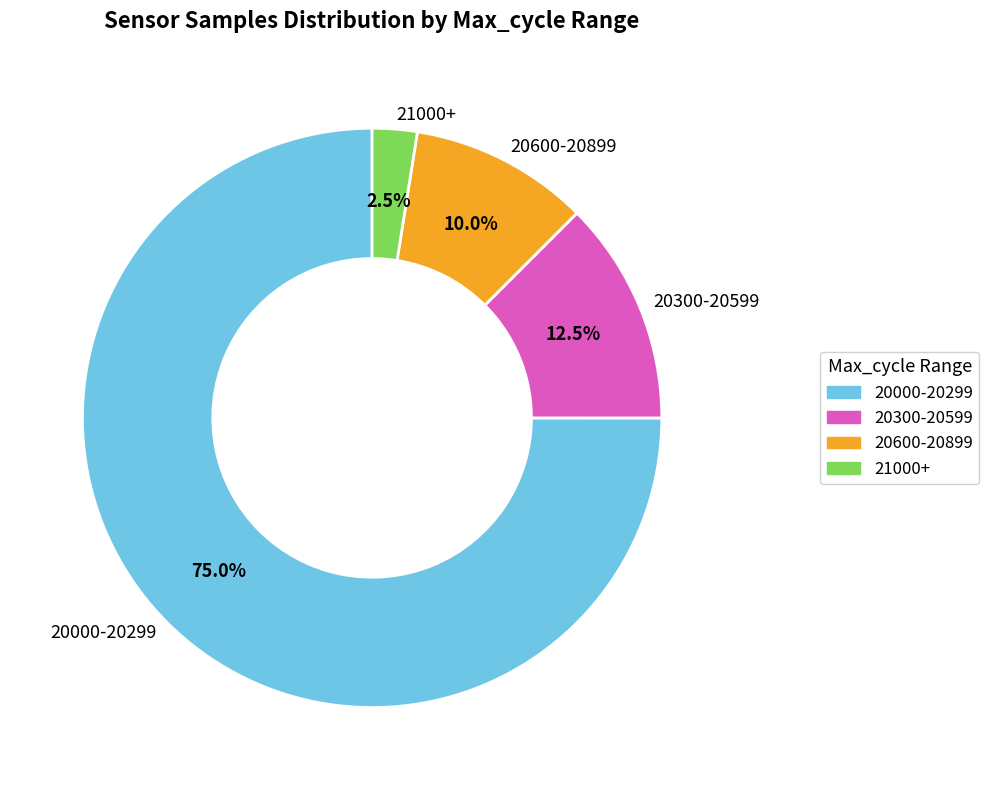

Is the sum of 20000-20299 and 21000+ greater than half?

Yes